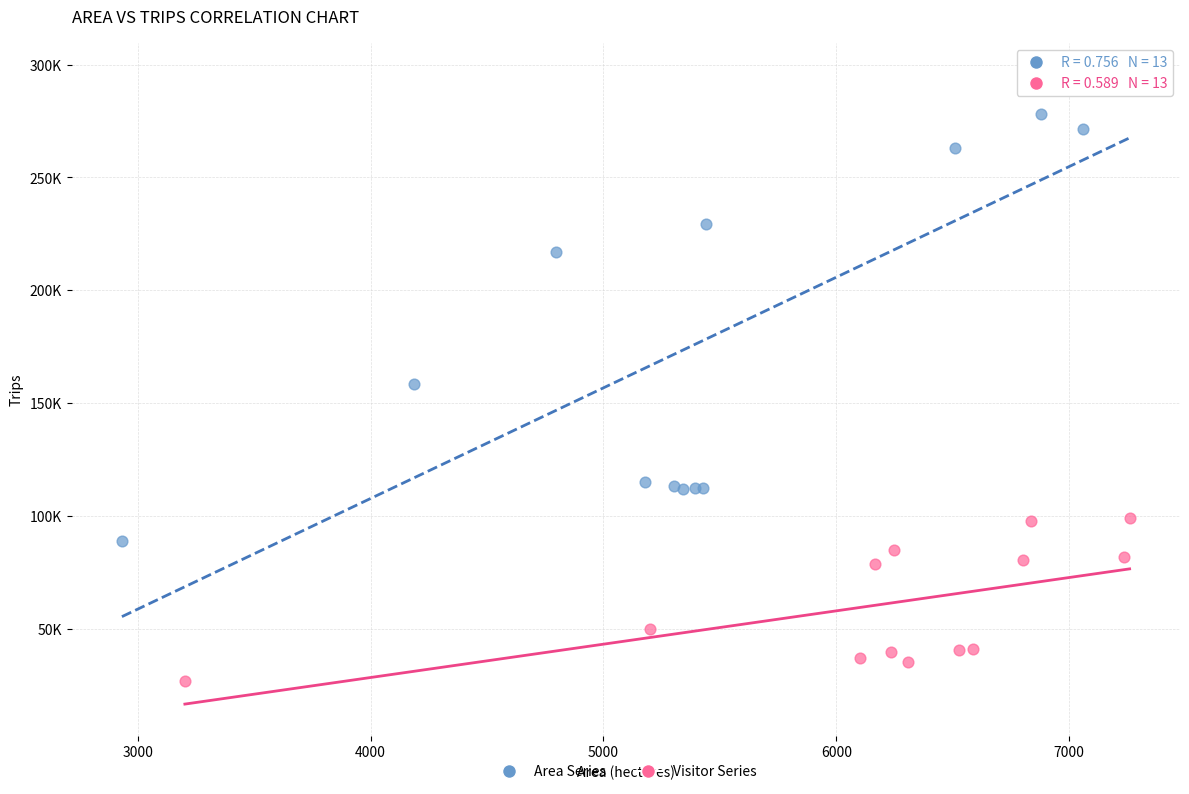

Which series has the widest spread of Y values?

Area Series